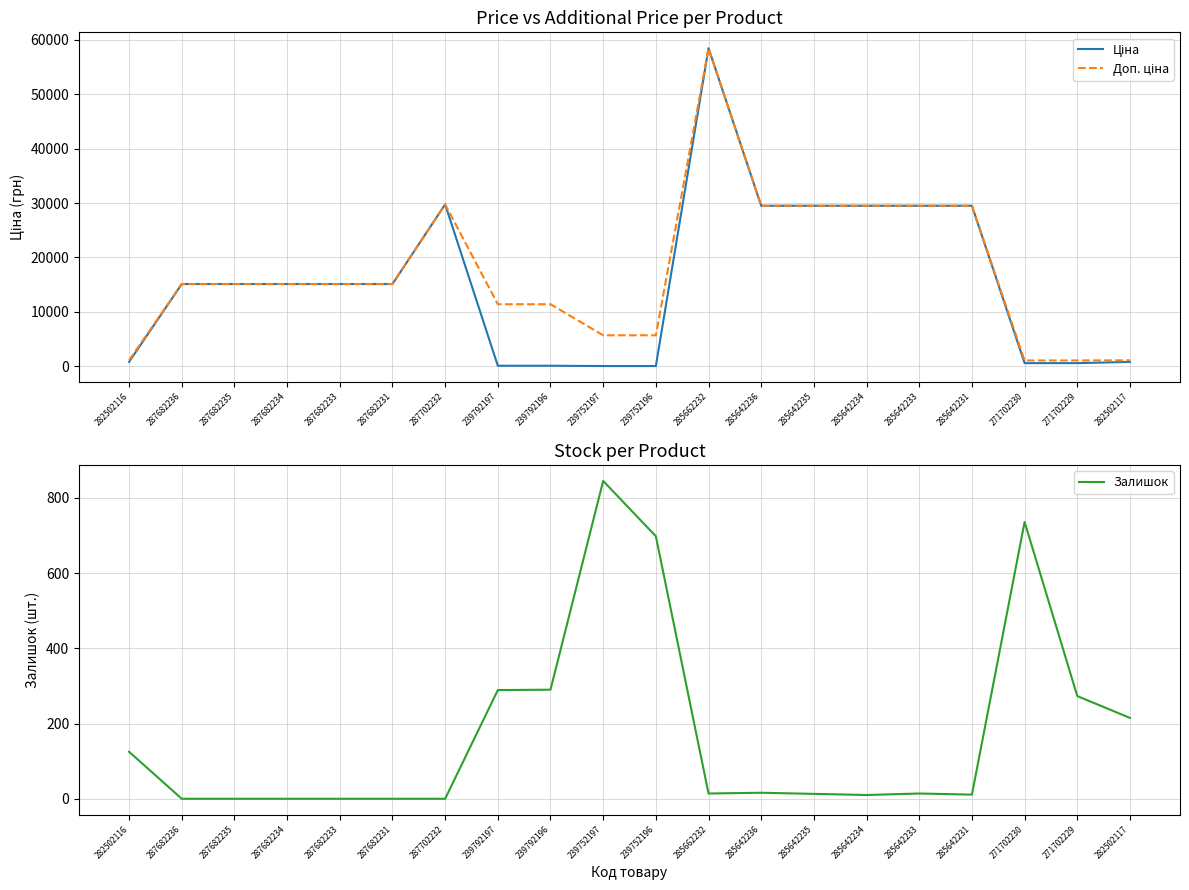

Between 287682235 and 285642235, which series saw the biggest shift?

Ціна